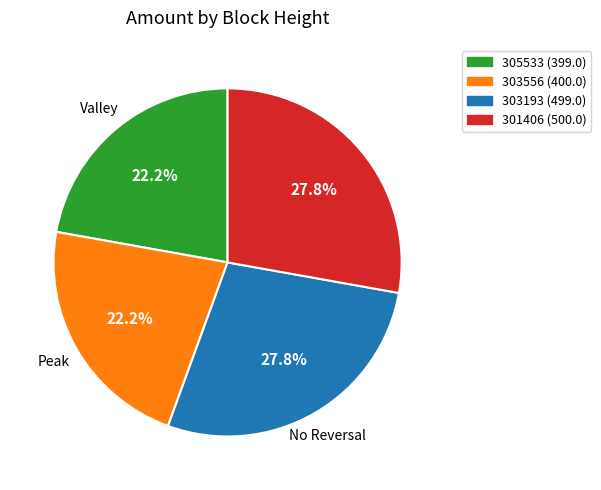

Does 303556 account for over 50% of the chart?

No